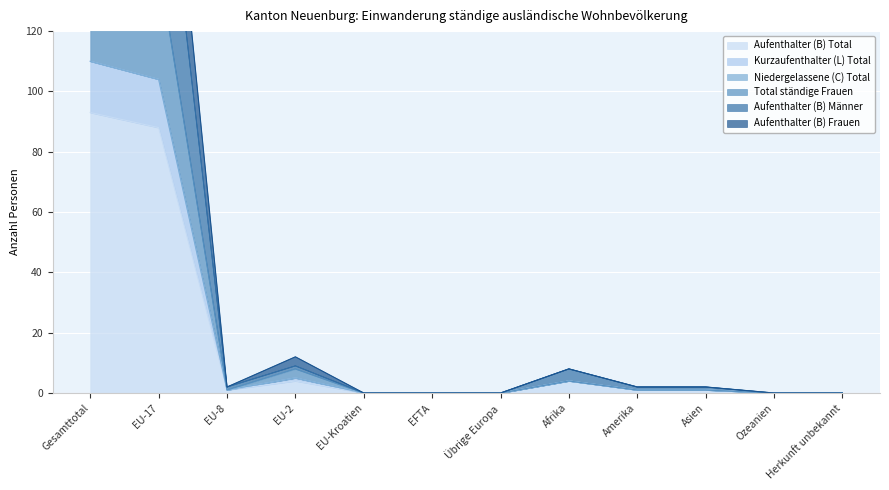

In Total ständige Frauen, how many points are lower than both neighbors (excluding endpoints)?

1